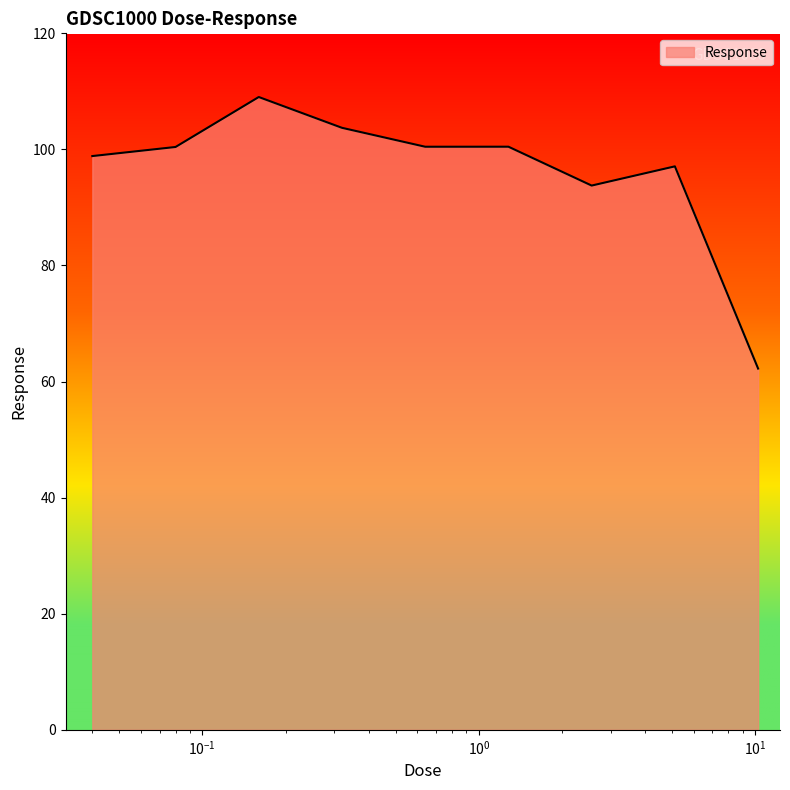

What is the smallest value displayed?

62.2